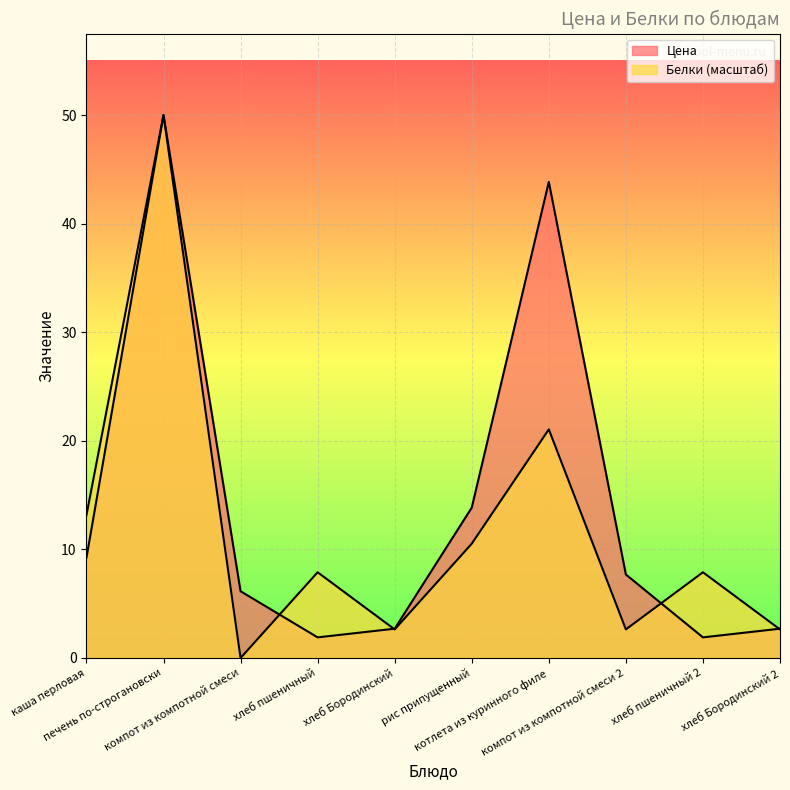

Which category has the highest value in the Цена series?

печень по-строгановски